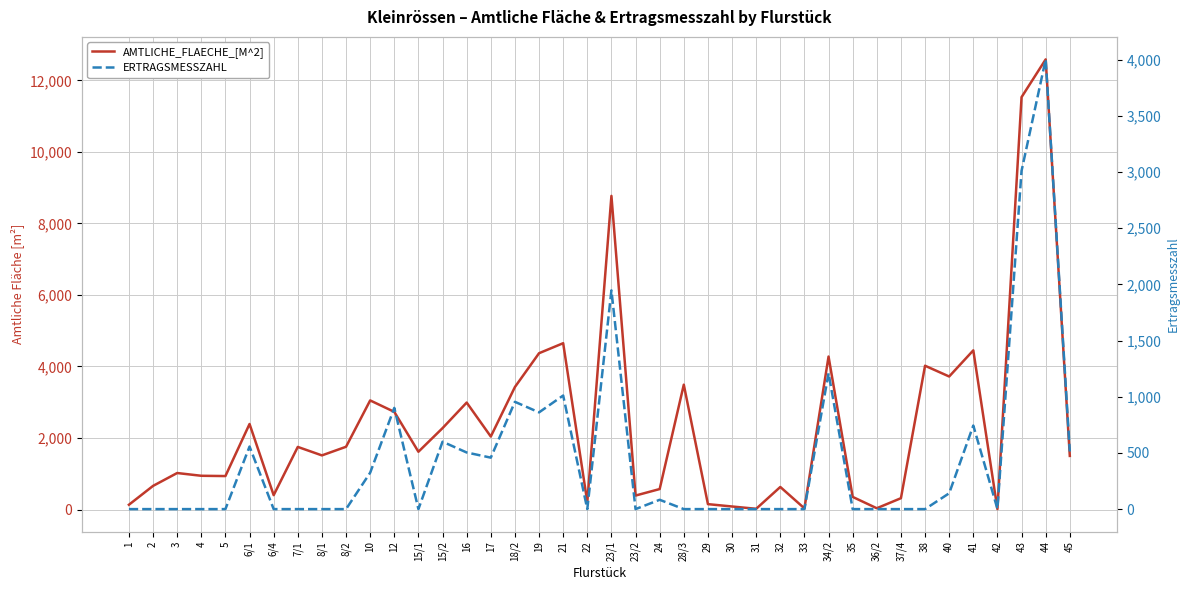

What is the average value of the ERTRAGSMESSZAHL series?

446